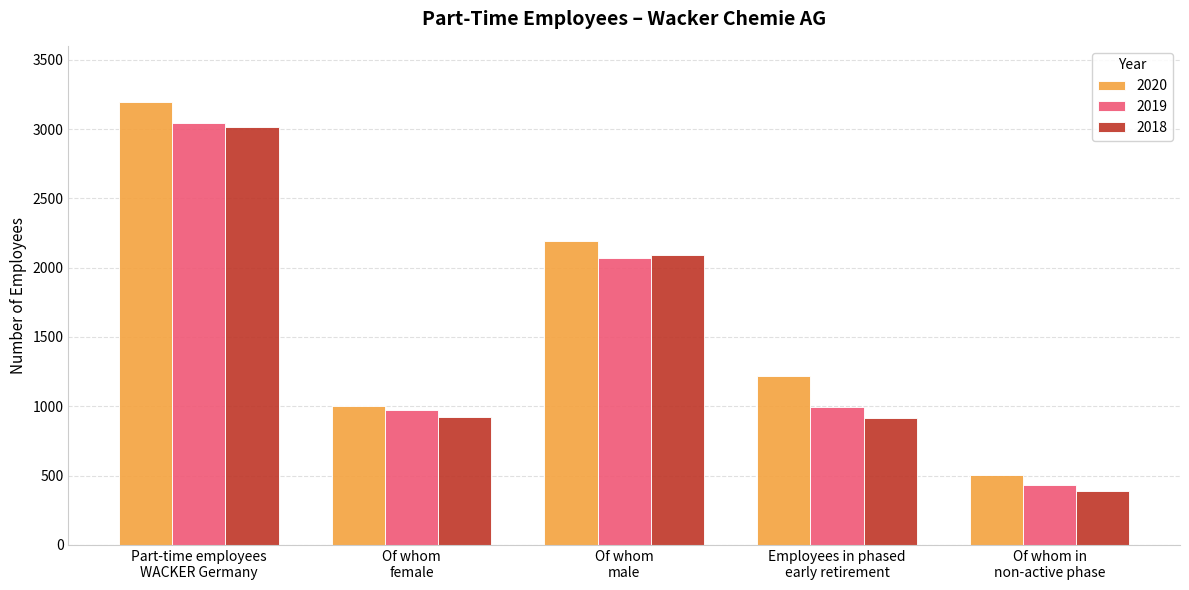

What is the sum of all 2019 values?

7508